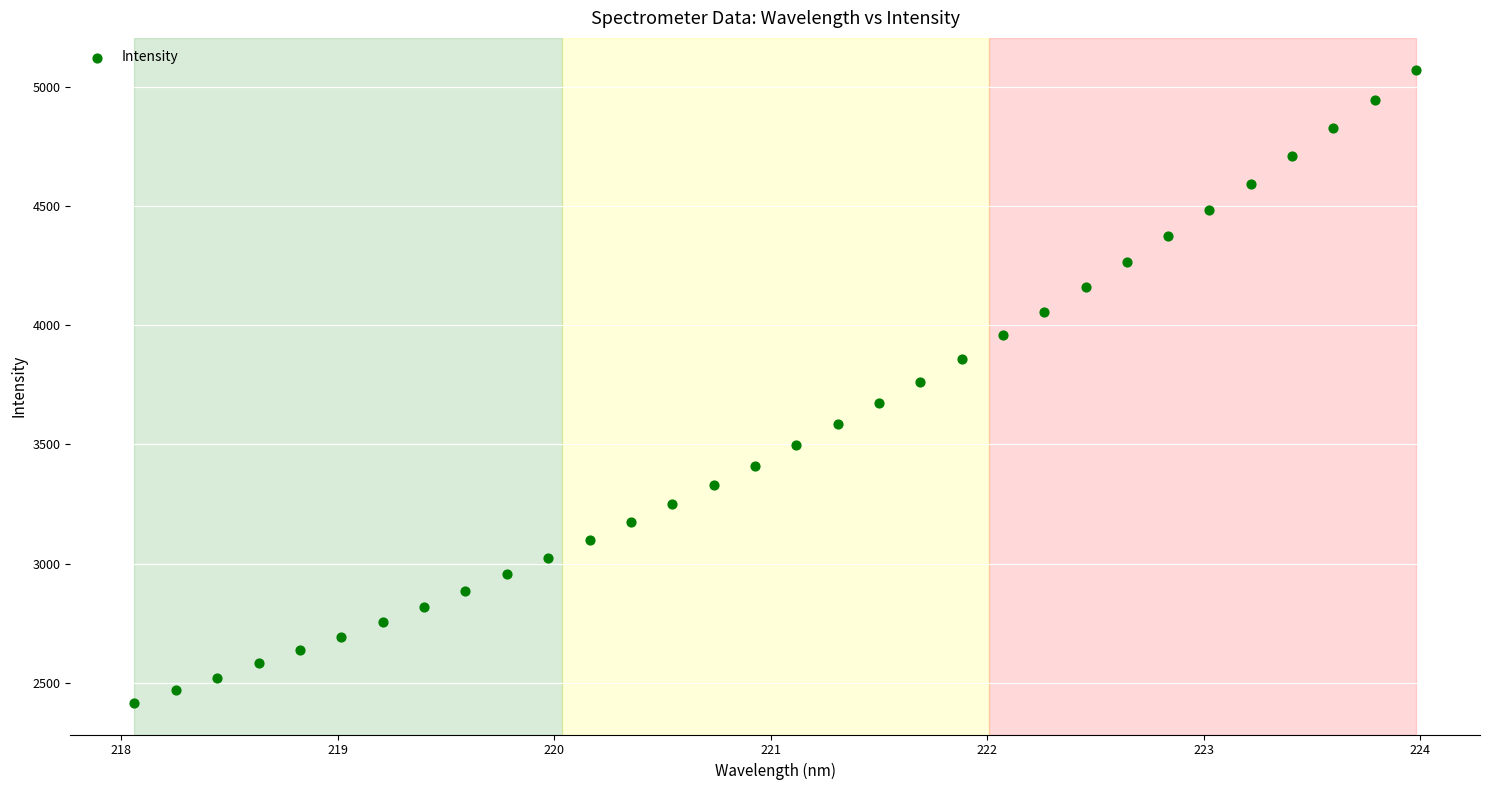

What is the range of X values (max minus min)?

5.9